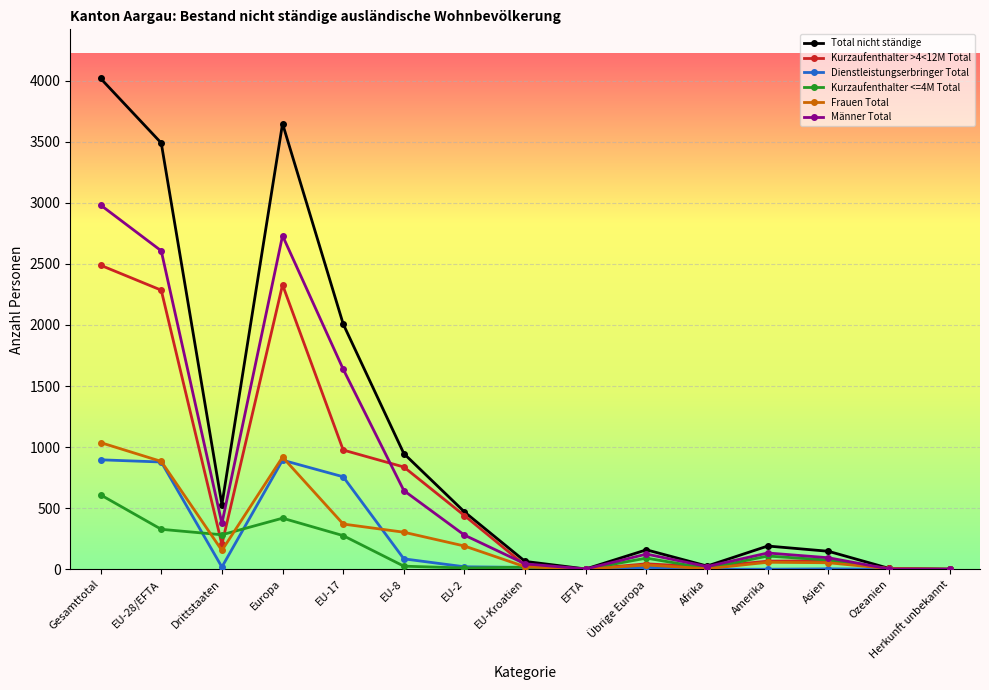

True or false: Total nicht ständige has more than 2 points higher than both neighbors.

True